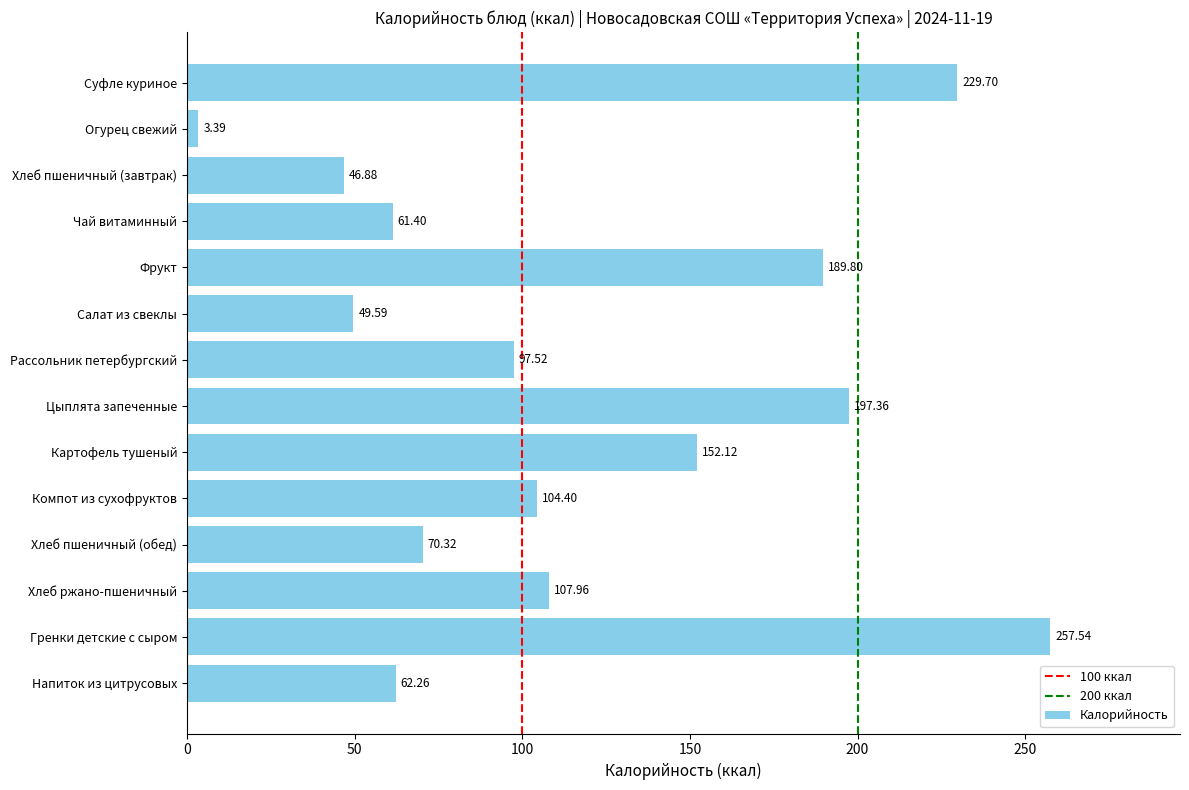

At which category does the chart reach its minimum across all series?

Огурец свежий